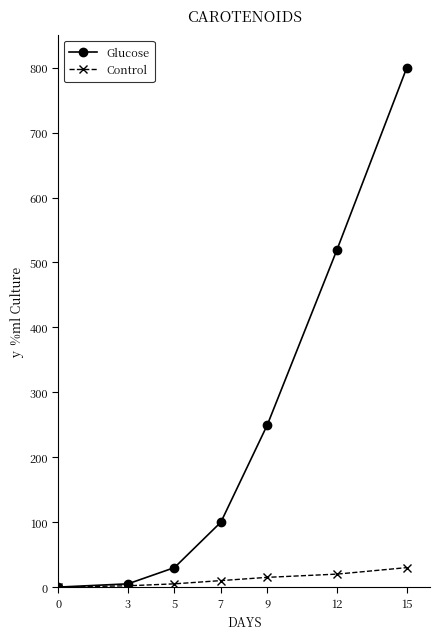

How many values in the Glucose series are below 100?

3